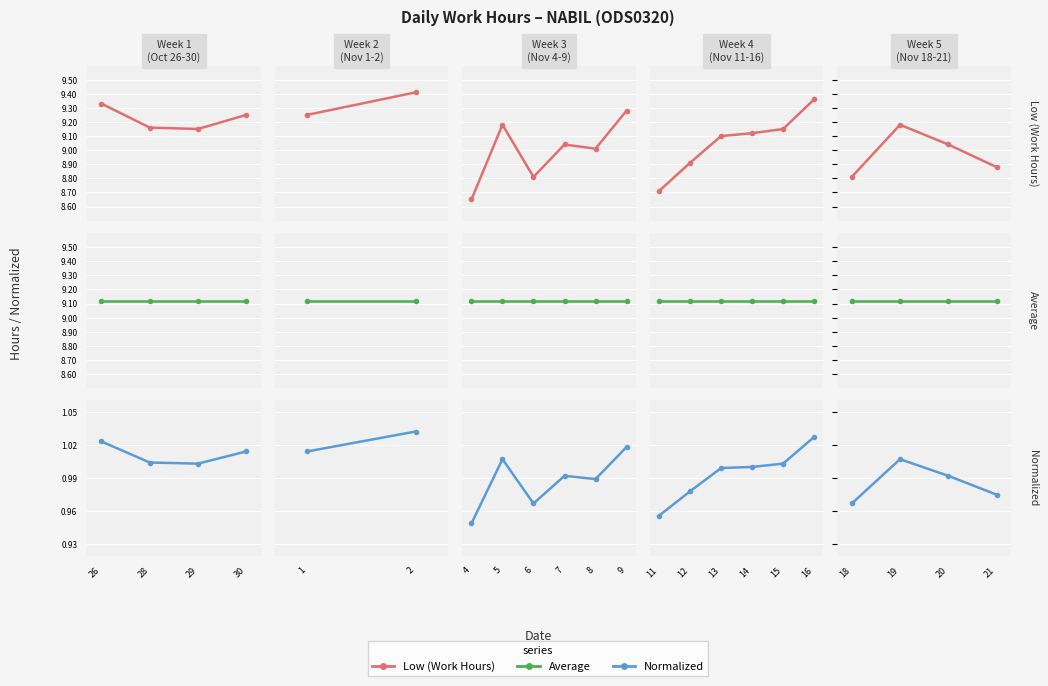

What is the spread (max minus min) of values at 19?

8.2